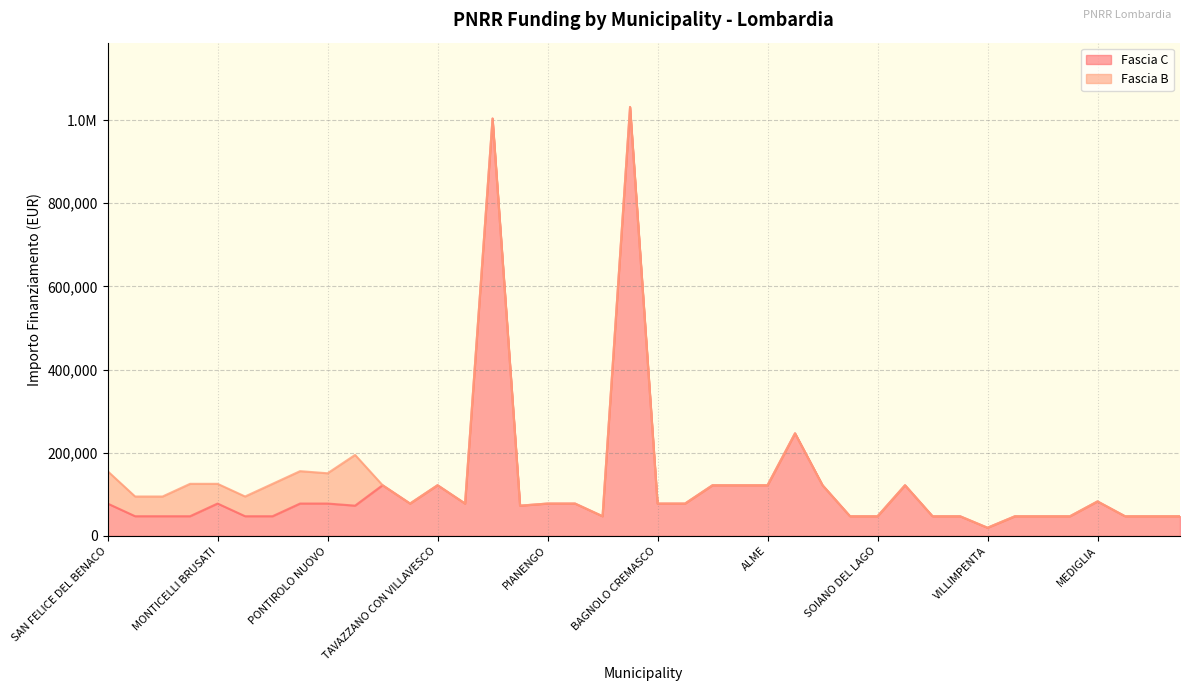

What is the difference between the maximum and second lowest values?

984147